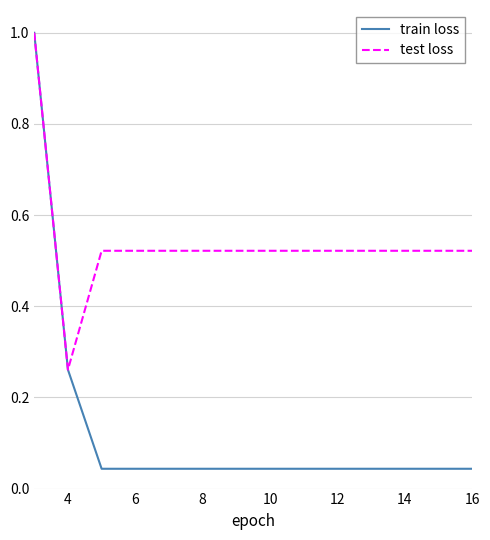

Which series has the widest spread of values?

train loss